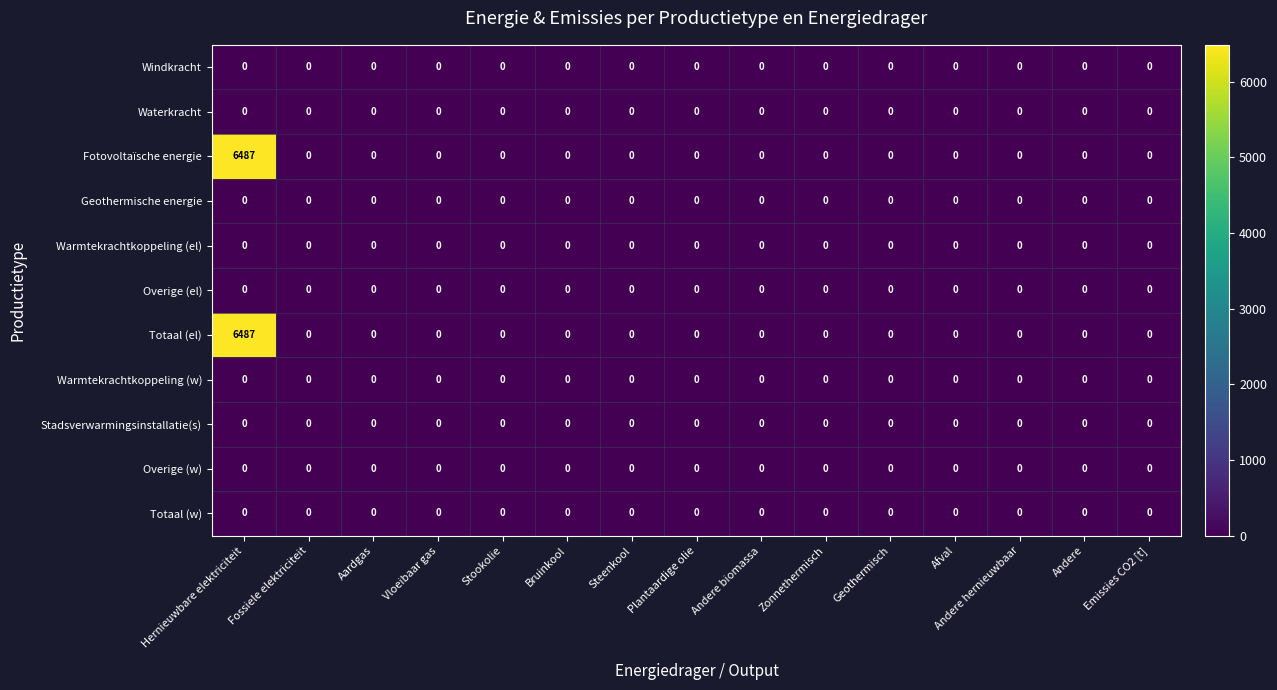

The Totaal (el) series shows -3027 at Fossiele elektriciteit. True or false?

False